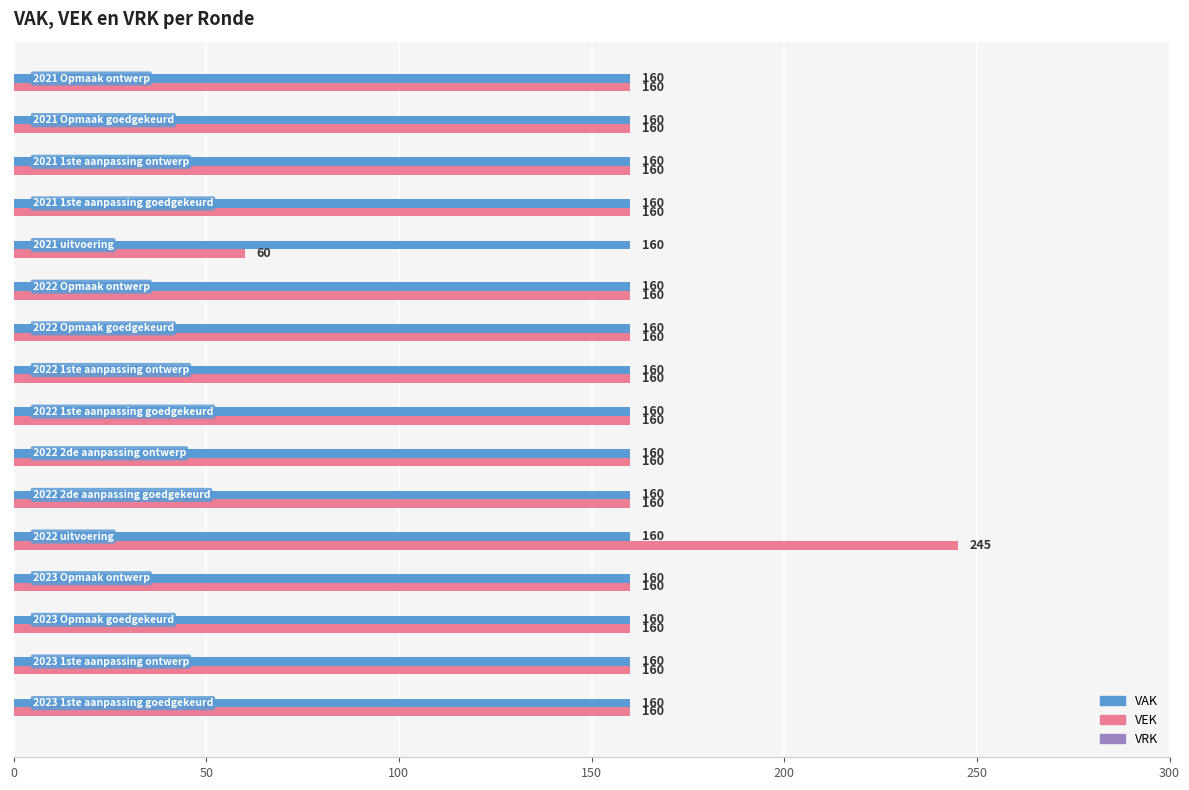

What is the greatest value displayed?

245